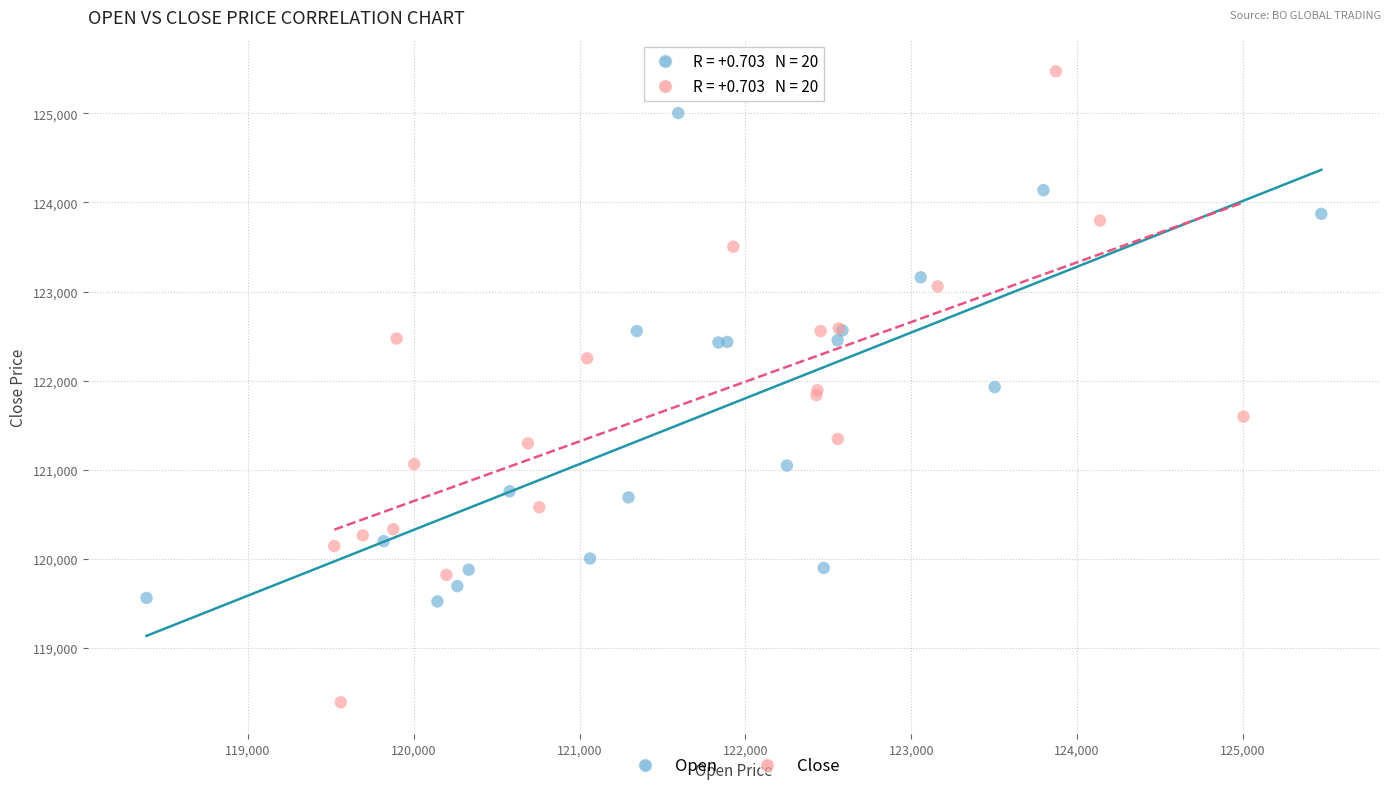

Which series reaches the maximum Y coordinate?

Close